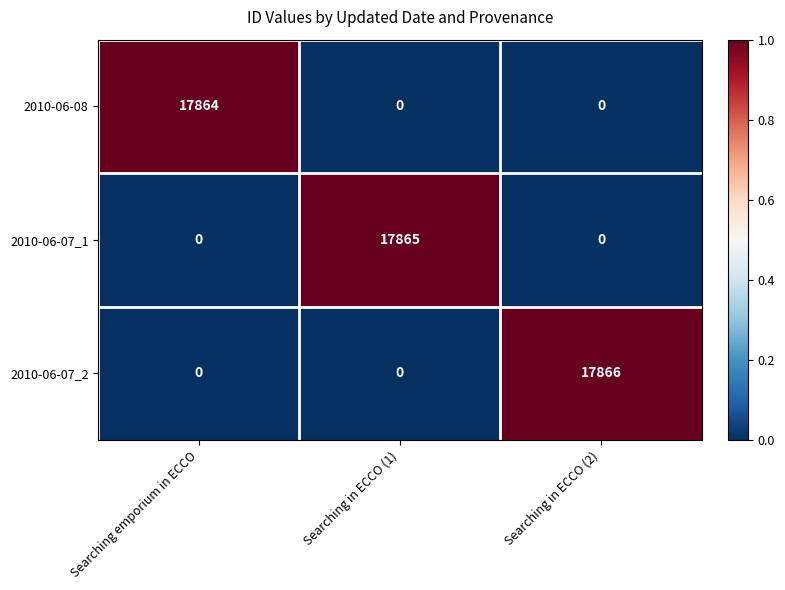

How many data points does each series have?

3